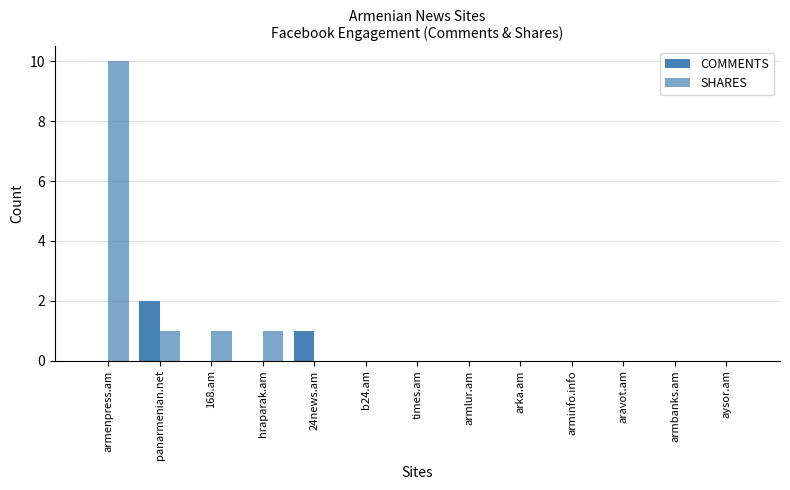

How many data points does each series have?

13